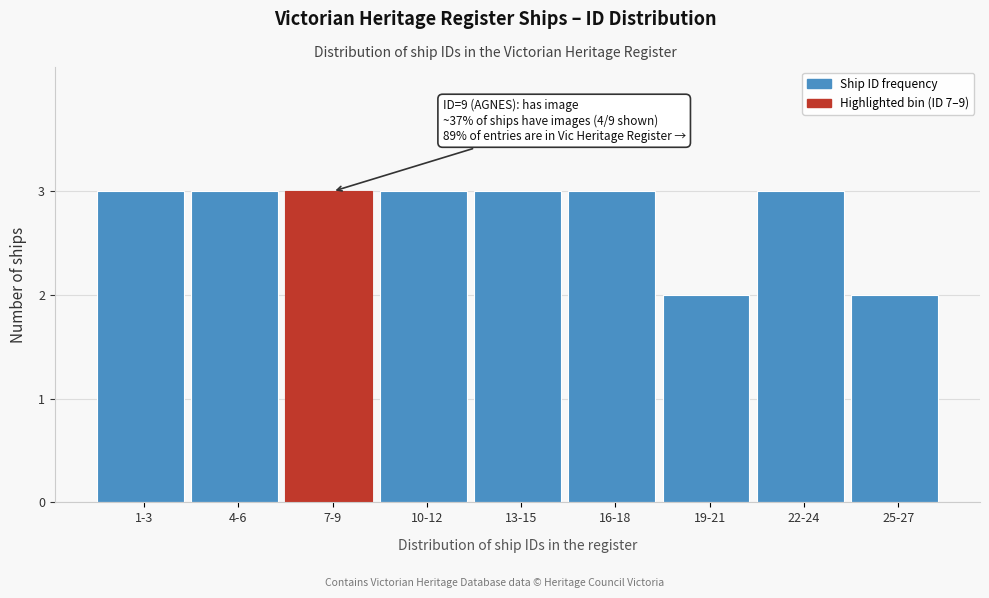

Reading left to right, what are all the values shown in this chart?

3	3	3	3	3	3	2	3	2